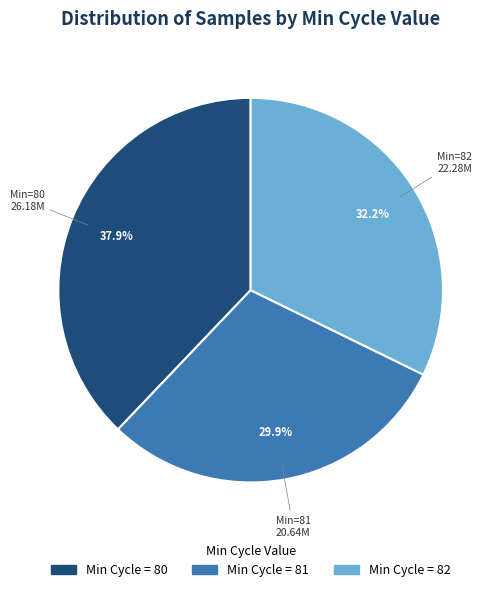

Is there a majority slice in this chart?

No